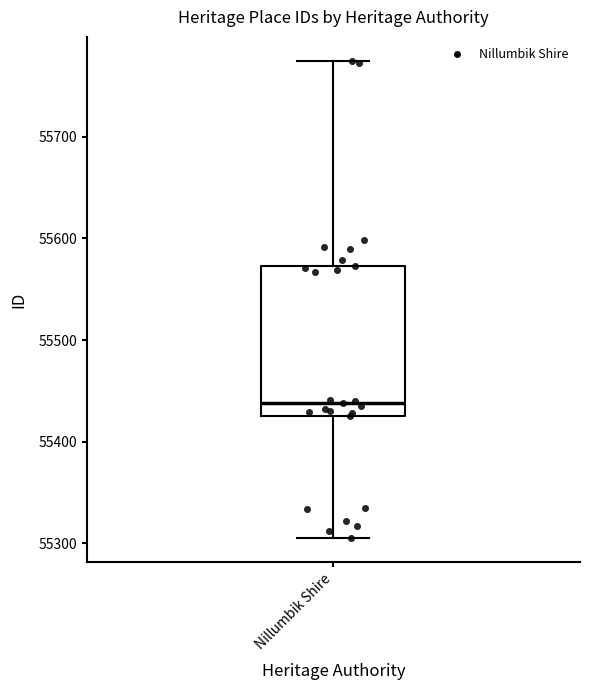

Read this box plot against the y-axis: the position of the median line, the range covered by the box, and the ends of both whiskers. The values are not printed on the chart, so give them approximately, as read against the axis.

median 55440, box 55430 to 55570, whiskers 55310 to 55780